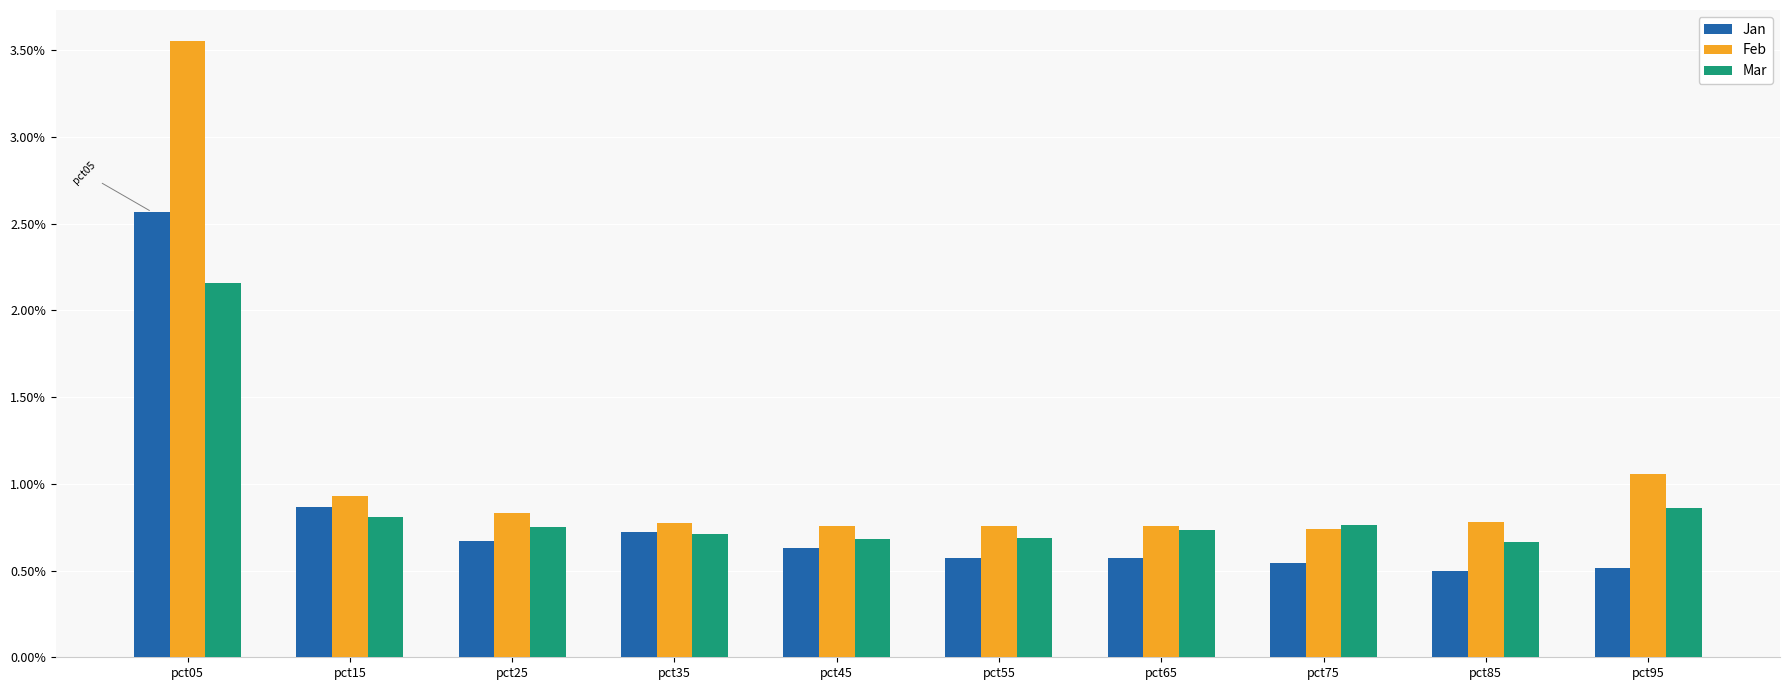

How many bars are there in total?

30